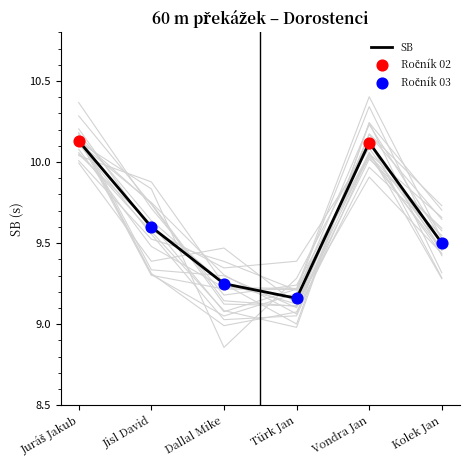

Approximately how many times larger is the value at Dallal Mike compared to Türk Jan?

1.0